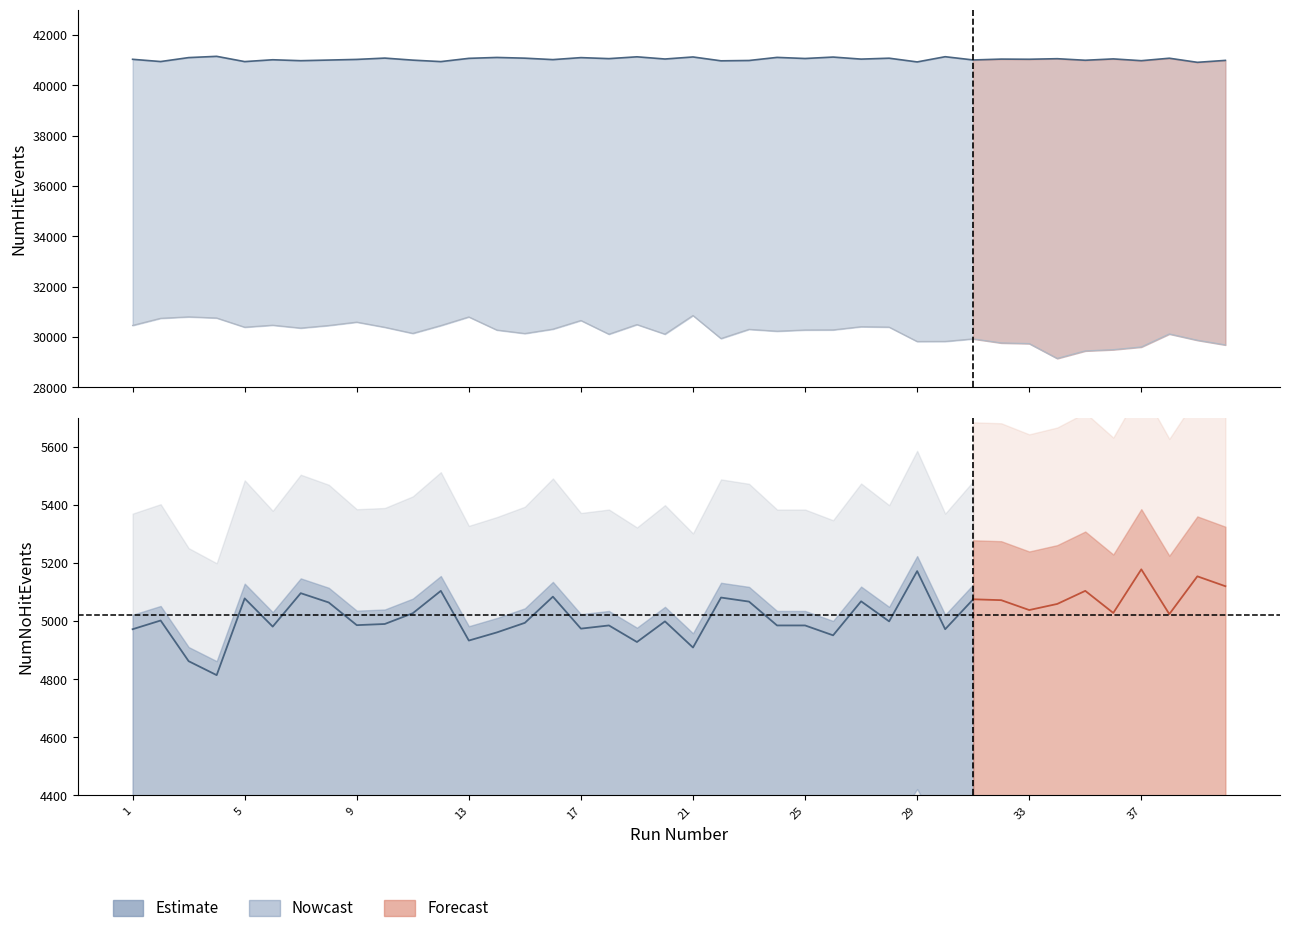

What is the value of the NumHitEvents point at the 14th from the left?

41102